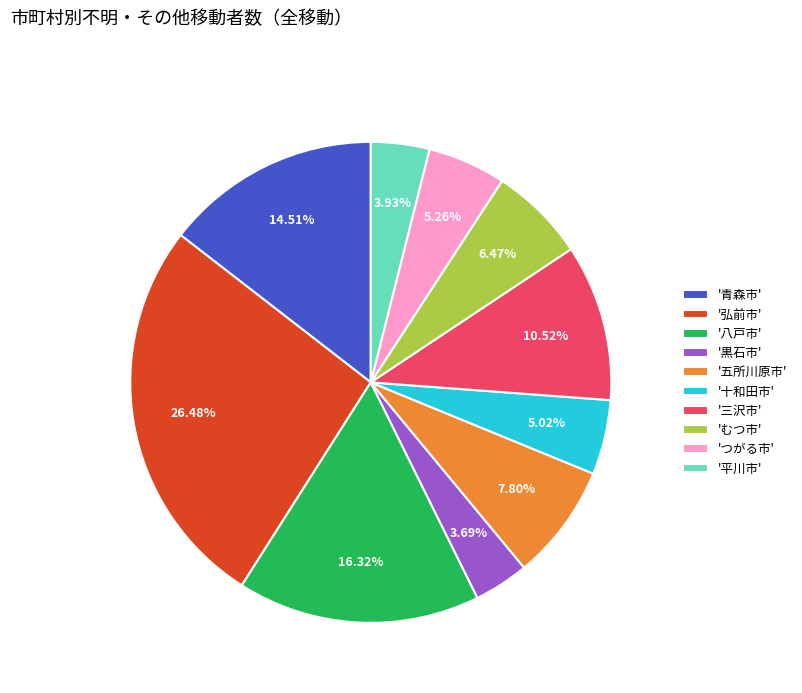

Approximately how many times larger is the value at '十和田市' compared to '三沢市'?

0.5